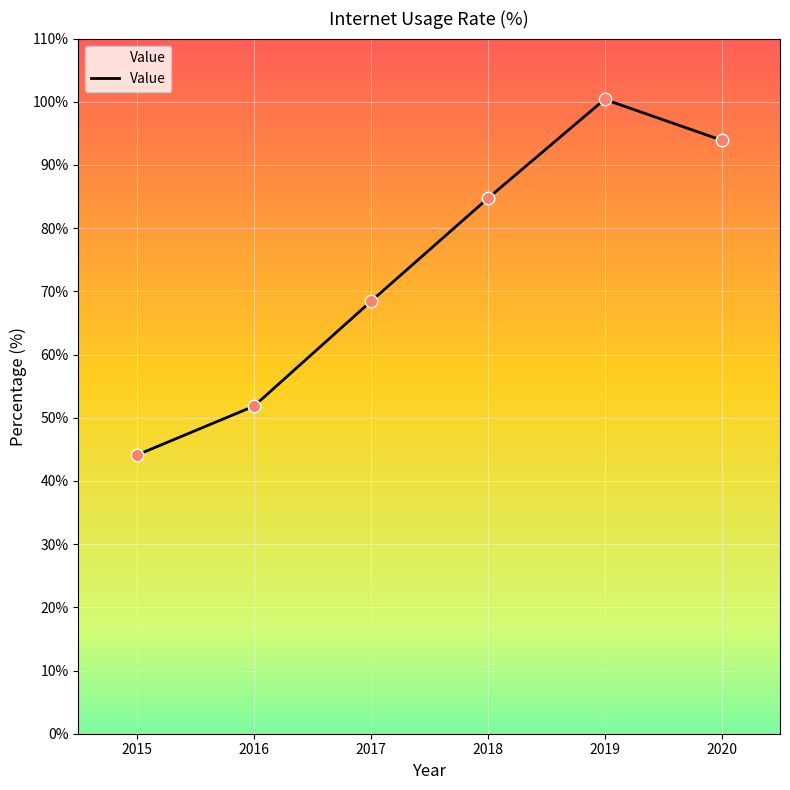

Which has a higher value, 2015 or 2019?

2019